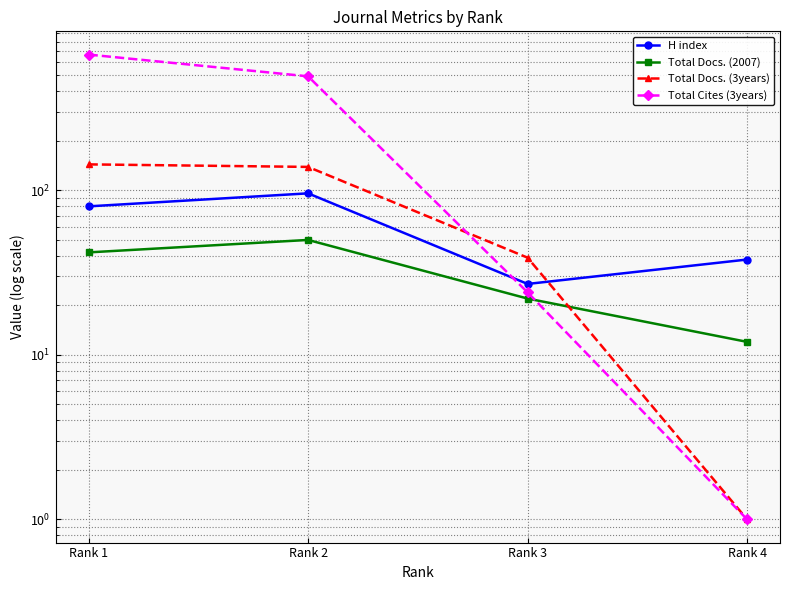

What is the total value across all series at Rank 4?

52